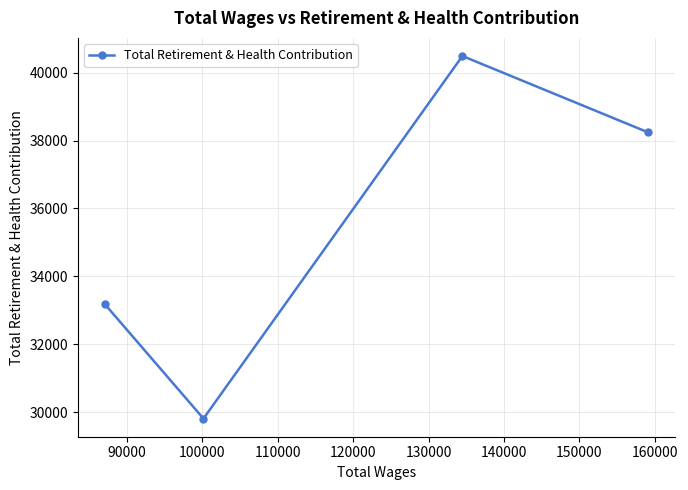

What is the value of the 2nd point from the left?

29811